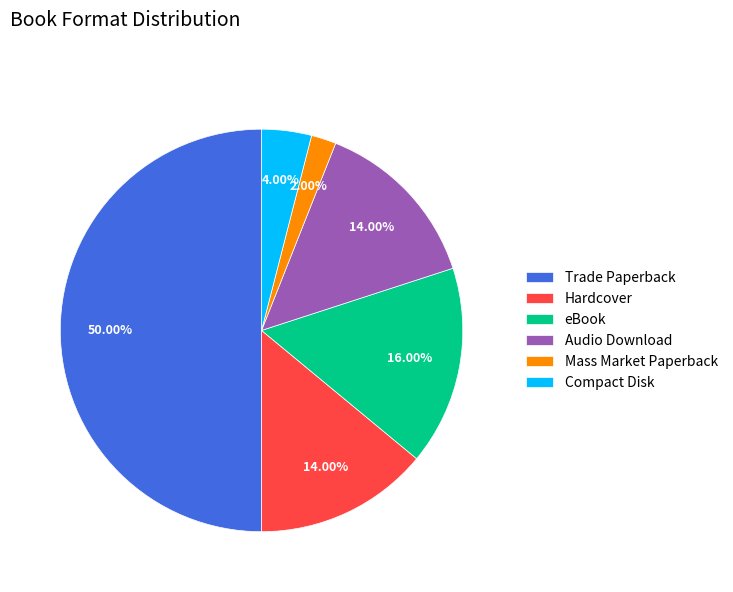

Does Compact Disk represent more than half of the total?

No